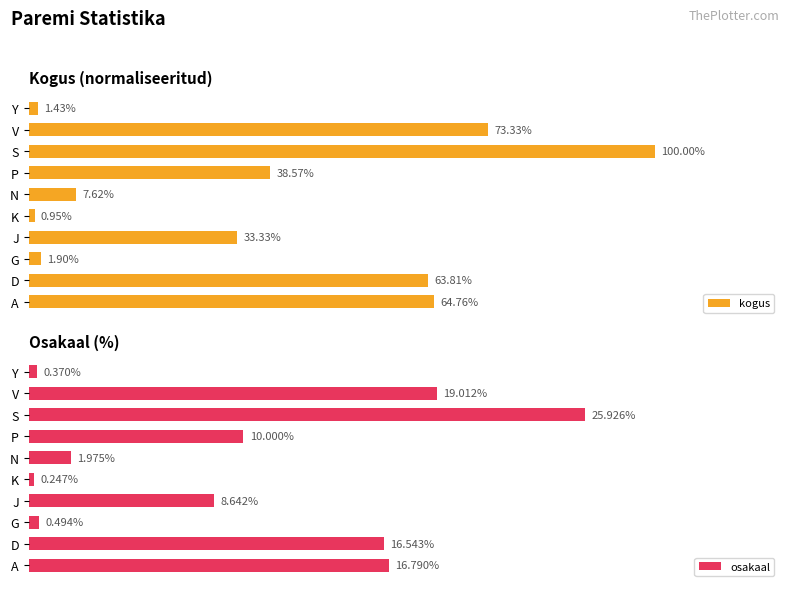

What is the lowest value of the kogus series?

1.0